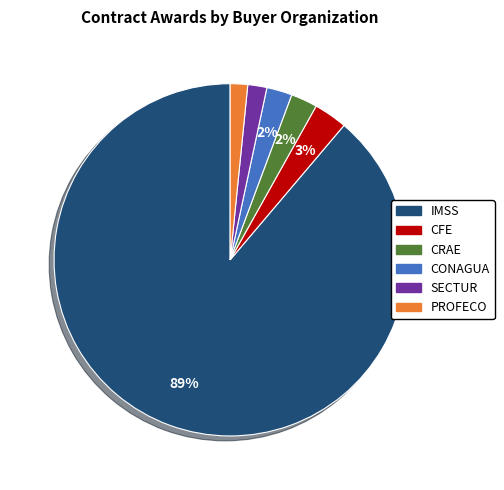

To the nearest percent, what is the combined percentage of IMSS and SECTUR?

91%